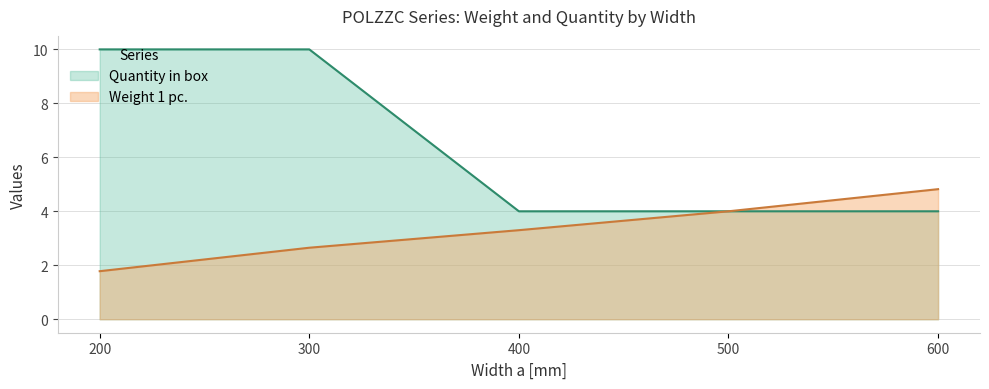

The Quantity in box series shows 7.1 at 600. True or false?

False